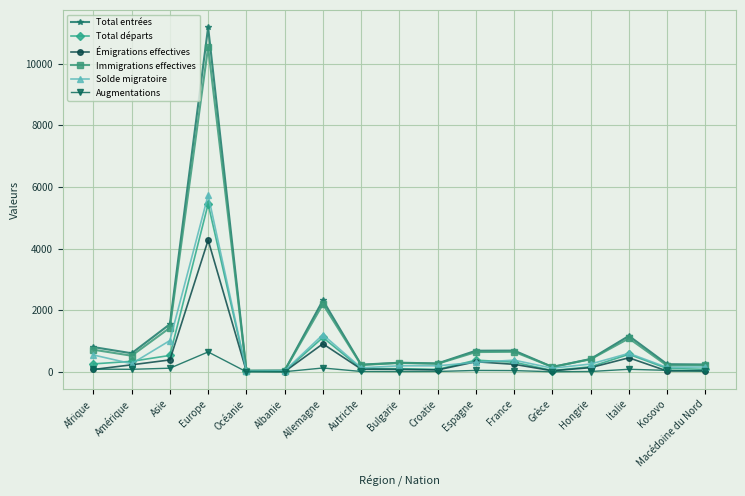

Is the value of Immigrations effectives at Amérique greater than the value of Total entrées at Asie?

No